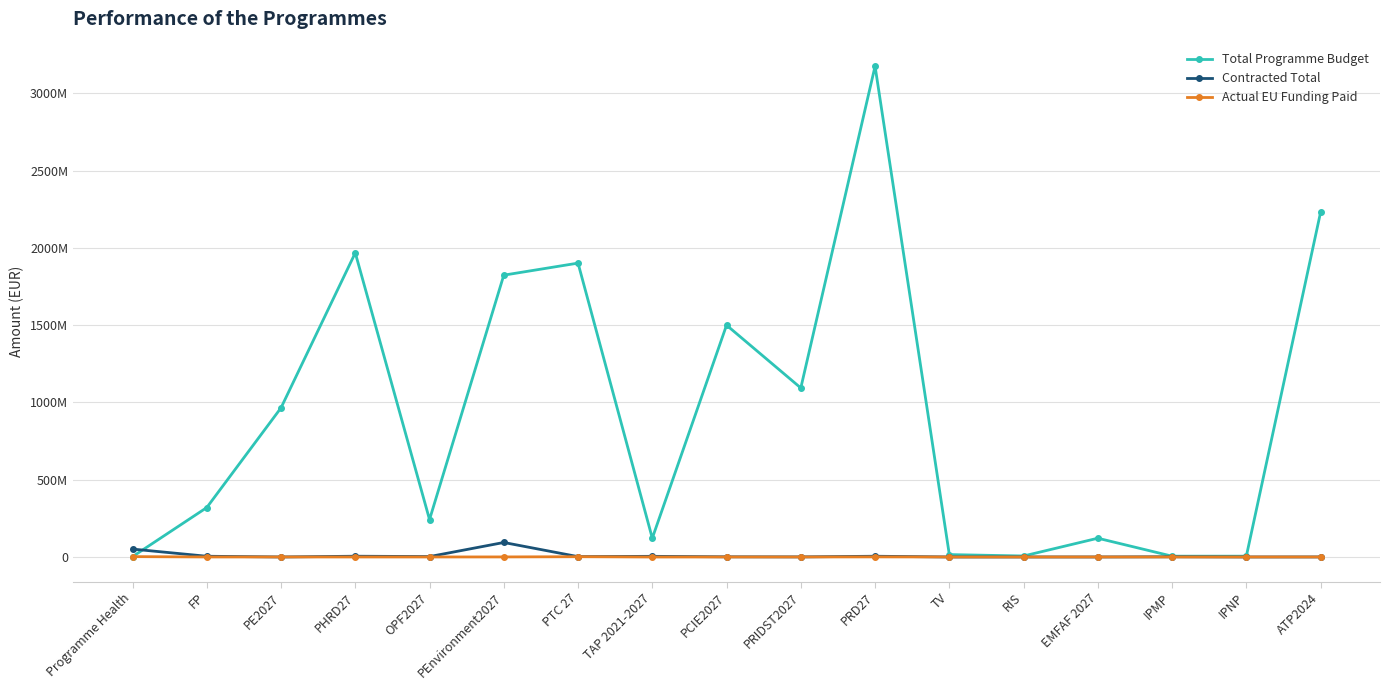

Is this an area chart (filled region under the line)?

No